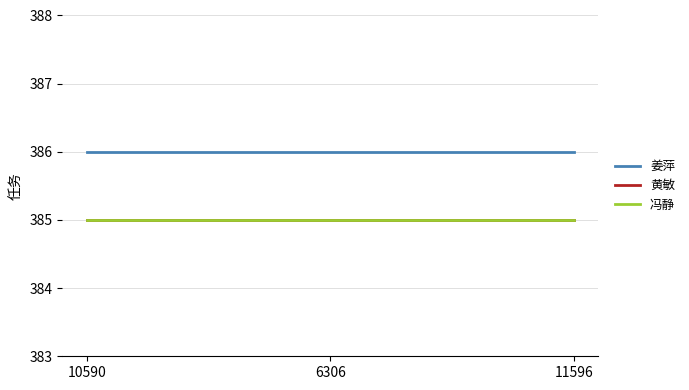

Does the chart display data point markers on the line(s)?

No